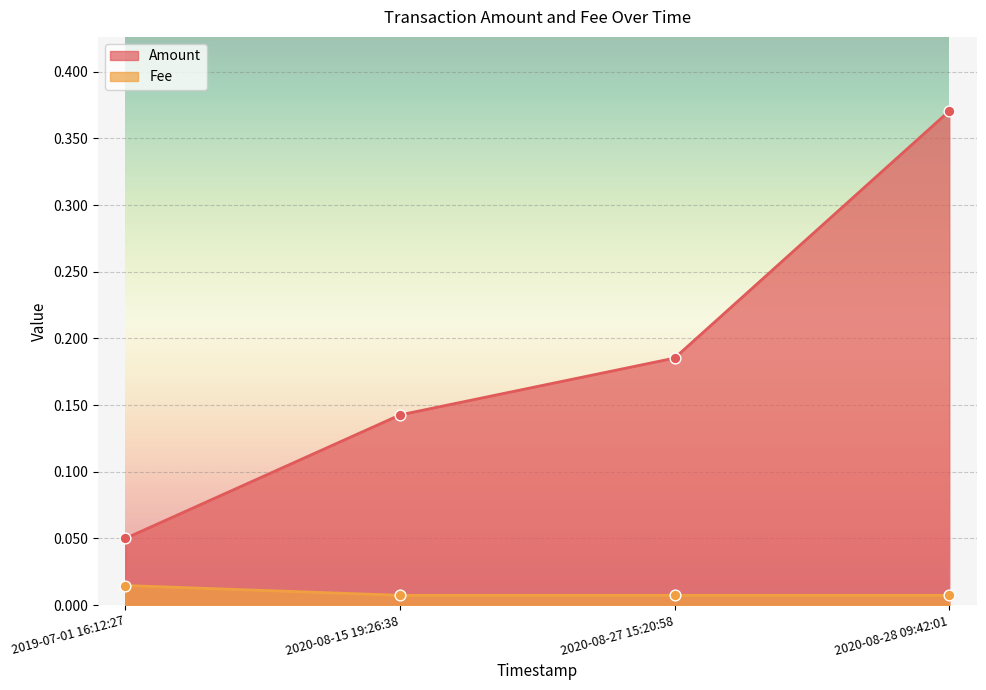

At which category is the sum across all series the highest?

2020-08-28 09:42:01